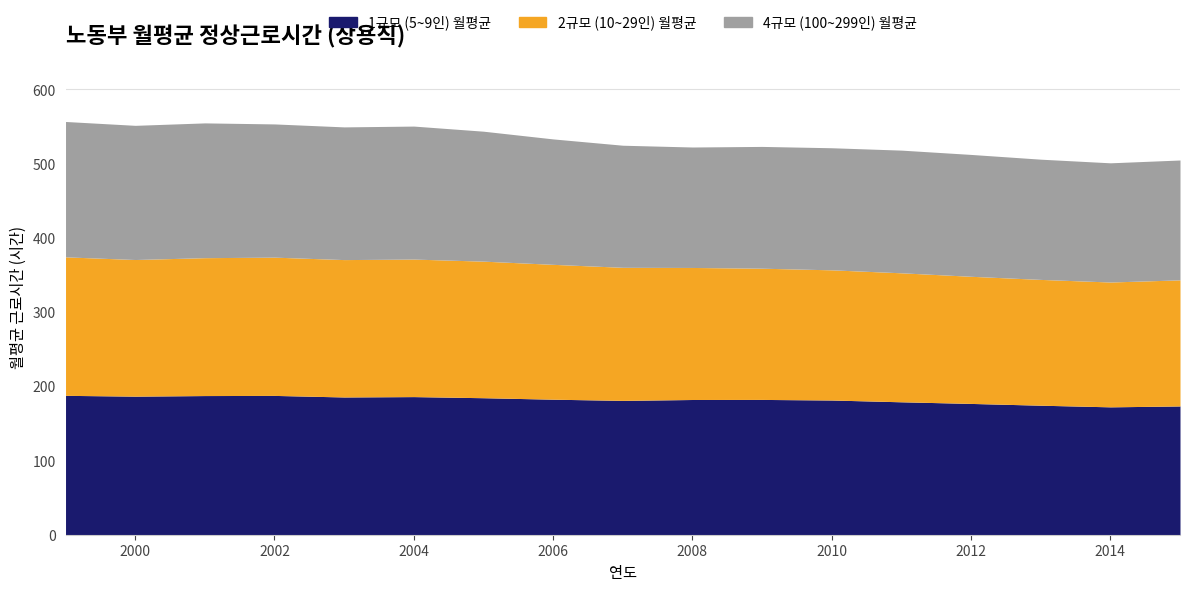

Is it true that 1규모 (5~9인) 월평균 equals 186.7 at 2000?

True